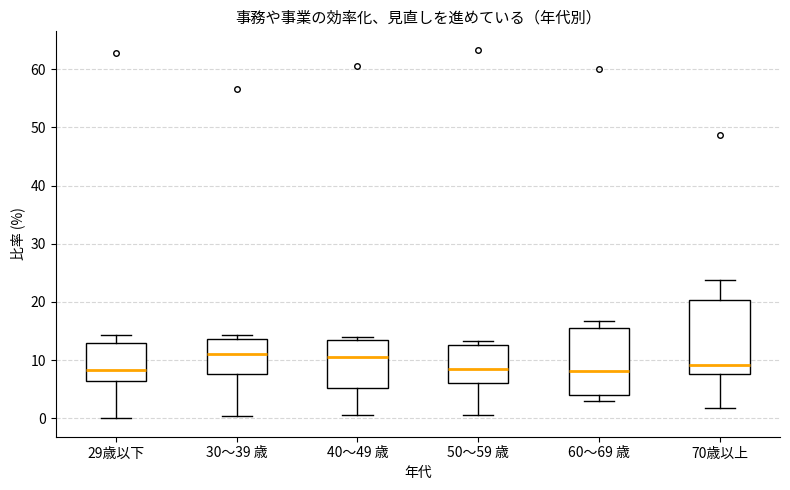

Reading left to right, read every box against the y-axis: the position of its median line, the range the box covers, and the ends of its whiskers. The values are not printed on the chart, so give them approximately, as read against the axis.

29歳以下: median 8, box 6 to 13, whiskers 0 to 14
30～39 歳: median 11, box 8 to 14, whiskers 0 to 14 (just above the box's upper edge)
40～49 歳: median 11, box 5 to 13, whiskers 1 to 14
50～59 歳: median 8, box 6 to 13, whiskers 0 to 13 (just above the box's upper edge)
60～69 歳: median 8, box 4 to 16, whiskers 3 to 17
70歳以上: median 9, box 8 to 20, whiskers 2 to 24